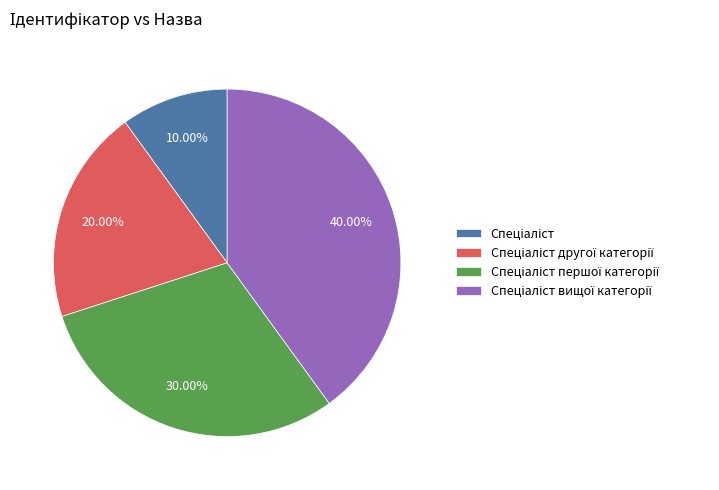

Does any single category account for the majority?

No